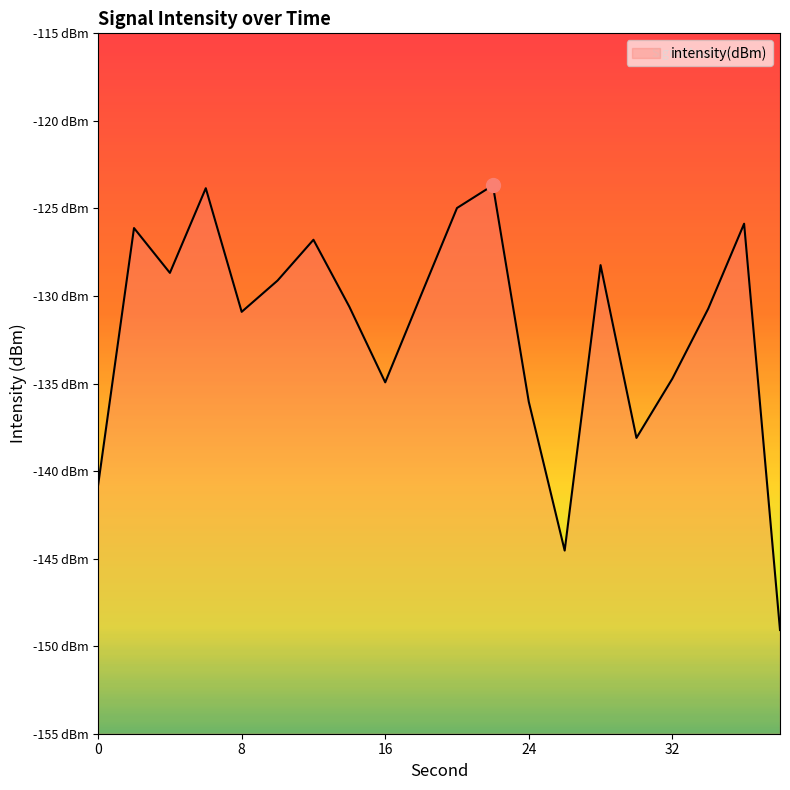

Reading left to right, what are all the values shown in this chart?

-140.8	-126.1	-128.7	-123.8	-130.9	-129.1	-126.8	-130.6	-134.9	-129.9	-125.0	-123.7	-136.0	-144.5	-128.2	-138.1	-134.7	-130.7	-125.9	-149.1